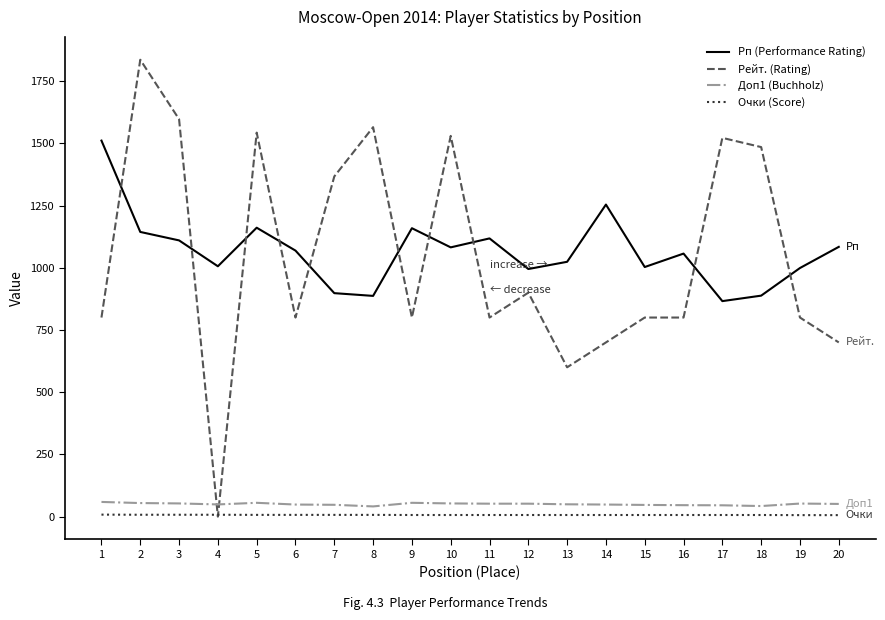

At 16, list the series in order from smallest to largest.

Очки (Score), Доп1 (Buchholz), Рейт. (Rating), Рп (Performance Rating)